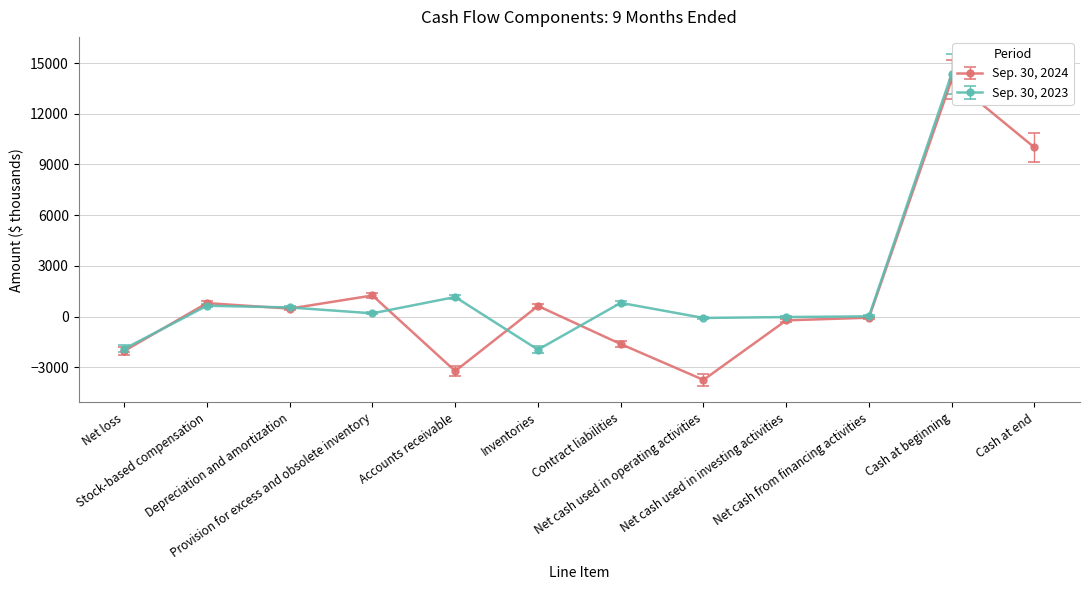

What is the greatest value displayed?

14365